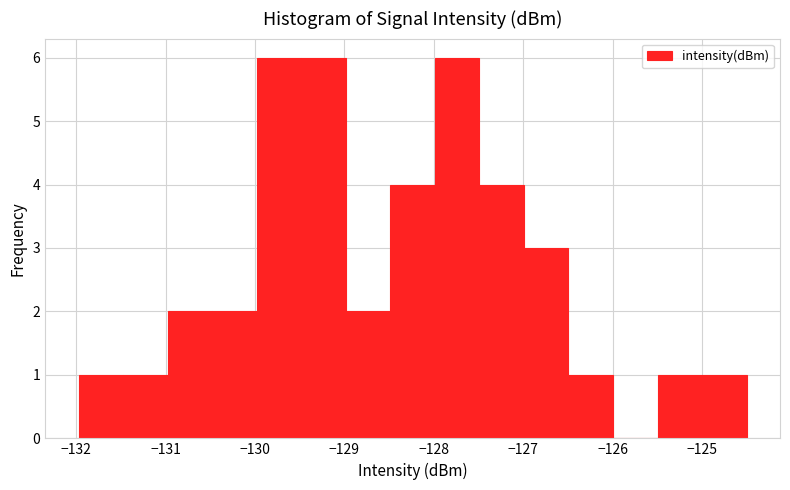

What is the height of the bar covering -130.0 to -129.5 on the x-axis? Neither the bar edges nor the heights are printed on the chart, so give them approximately, as read against the axes.

6